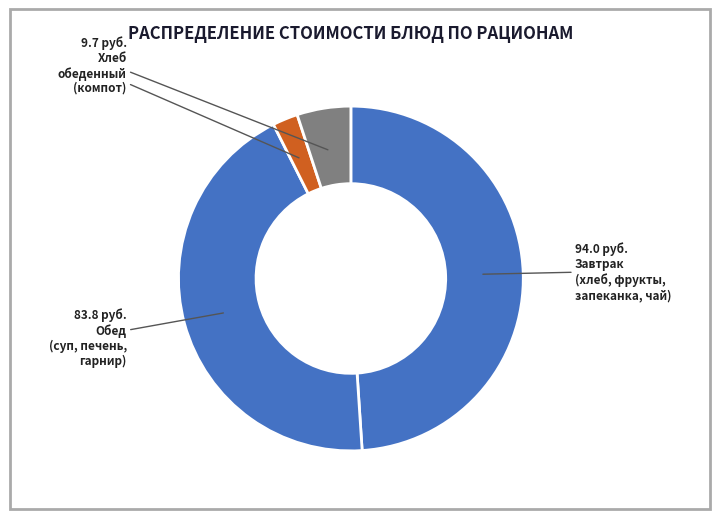

How many segments does this pie chart have?

4